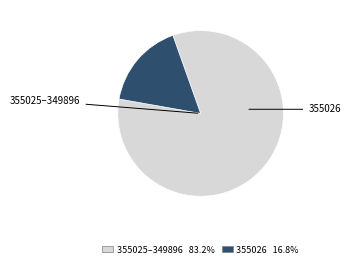

Is there a majority slice in this chart?

Yes